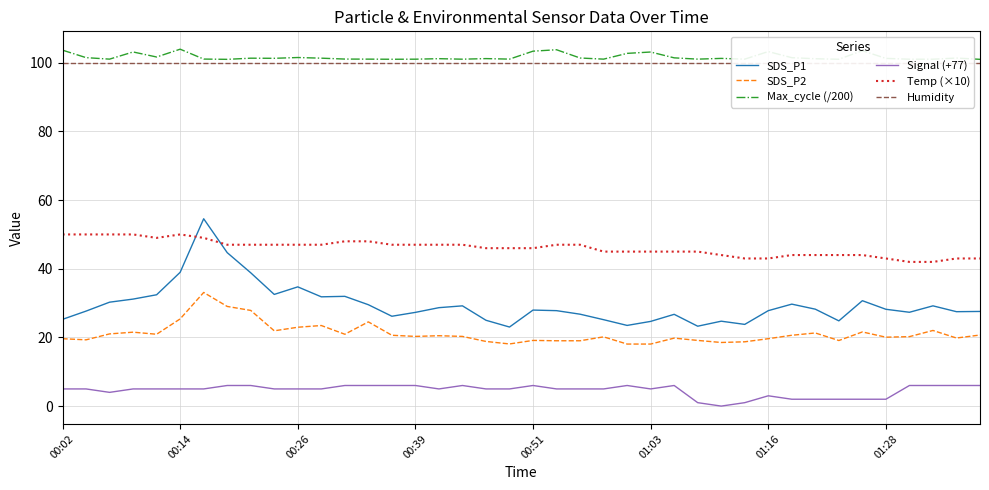

What is the maximum value for Signal (+77)?

6.0